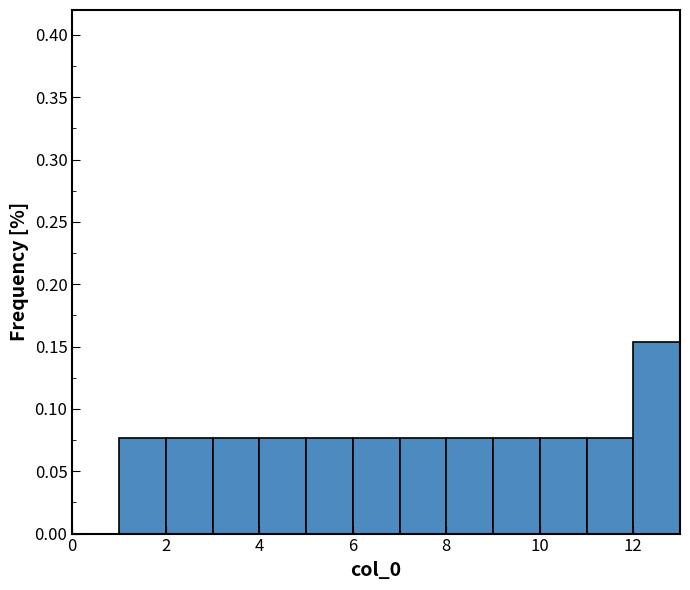

How tall is the bar that spans 5 to 6 on the x-axis? The values are not printed on the chart, so give them approximately, as read against the axis.

0.075